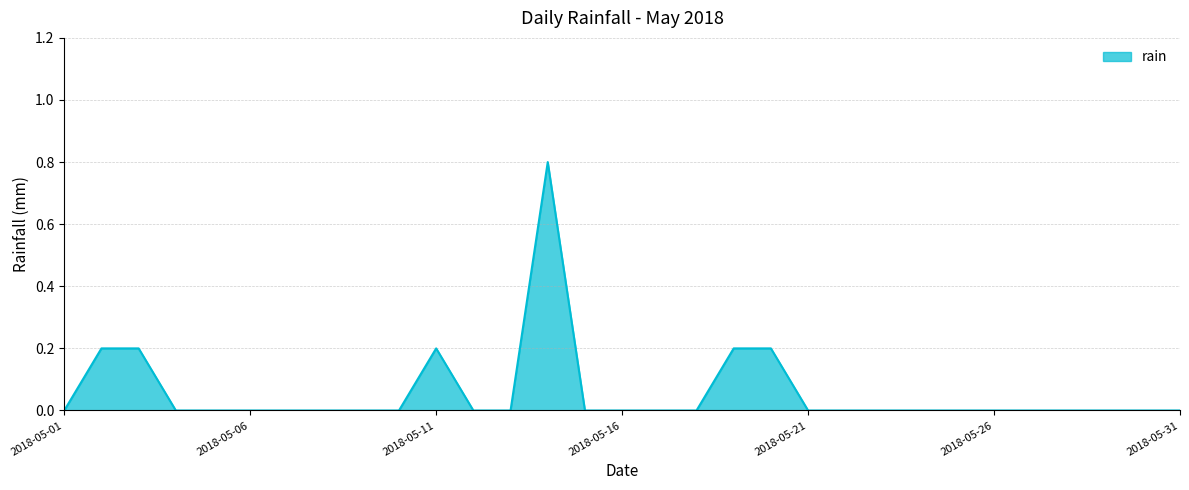

Reading left to right, list all the values displayed in this chart.

0.0	0.2	0.2	0.0	0.0	0.0	0.0	0.0	0.0	0.0	0.2	0.0	0.0	0.8	0.0	0.0	0.0	0.0	0.2	0.2	0.0	0.0	0.0	0.0	0.0	0.0	0.0	0.0	0.0	0.0	0.0